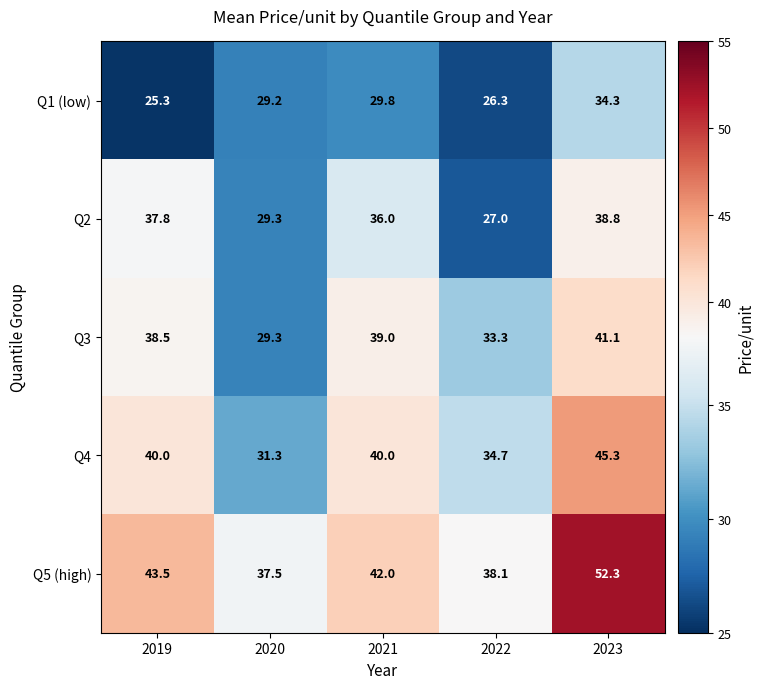

List the series in order of their peak value, lowest first.

Q1 (low), Q2, Q3, Q4, Q5 (high)